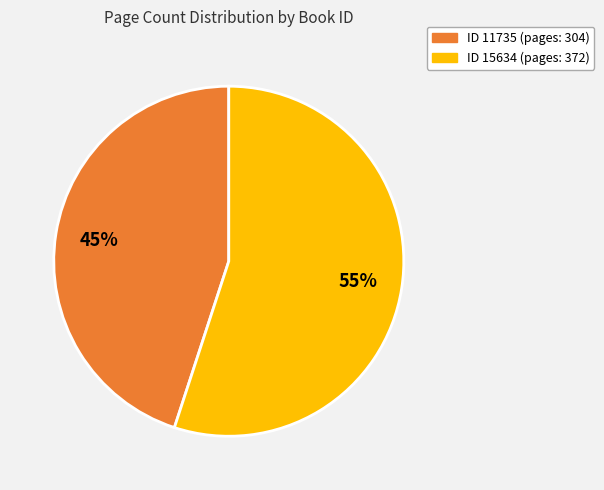

Is there a majority slice in this chart?

Yes